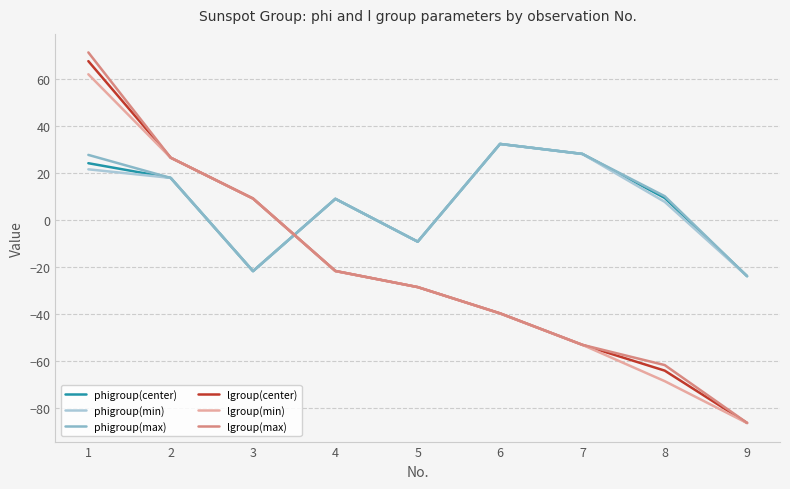

Between 6 and 1, which is larger?

6